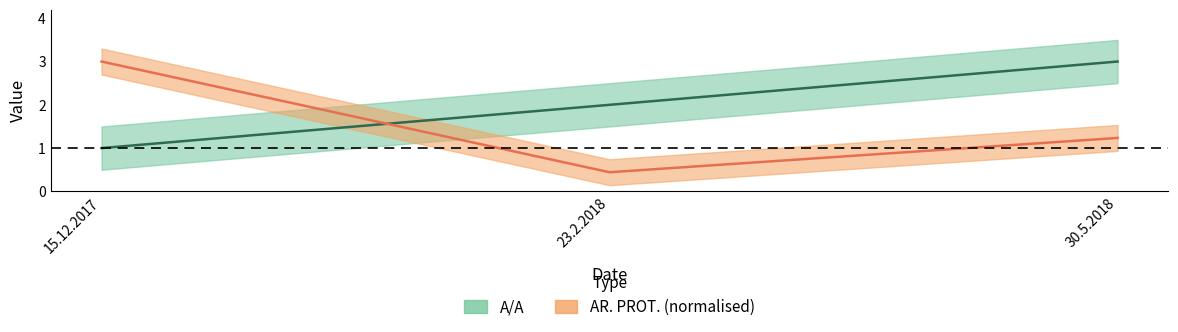

What are all the series names shown in the legend?

A/A, AR. PROT.